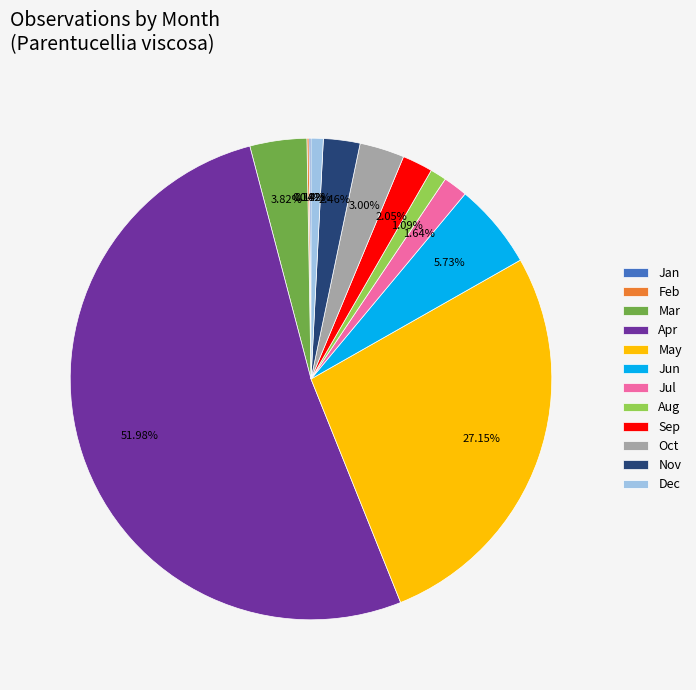

Do May and Nov together represent more than half of the pie?

No